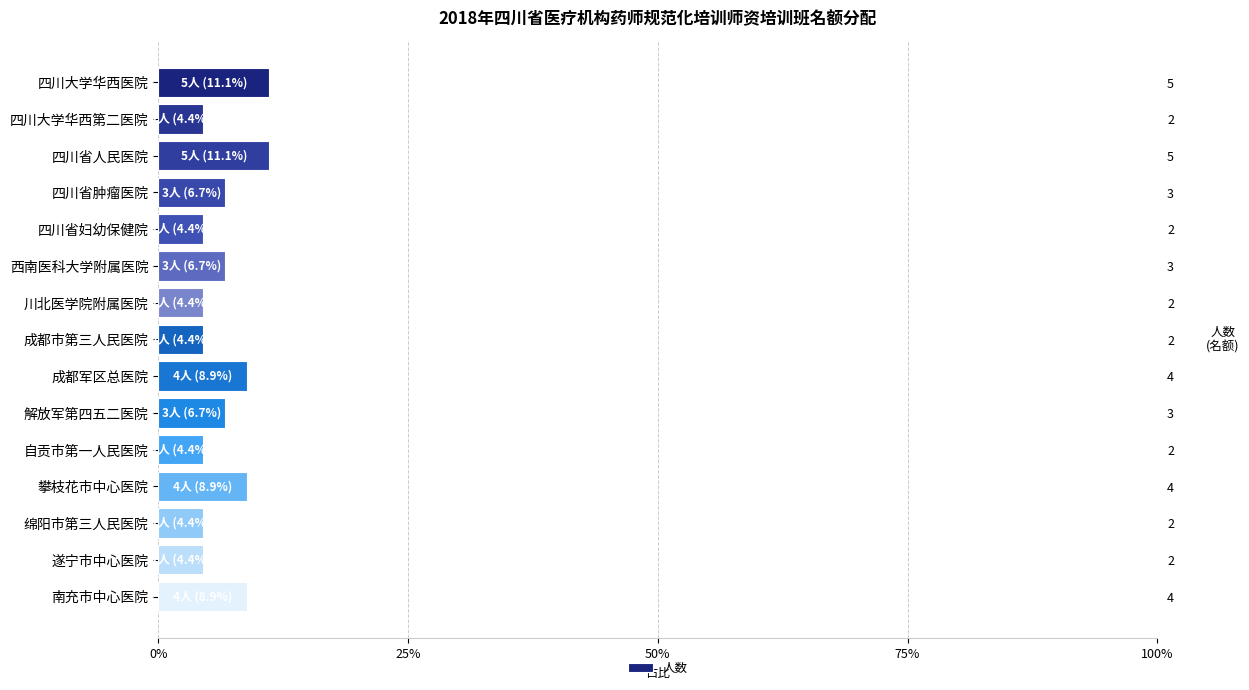

Count the number of categories in the chart.

15